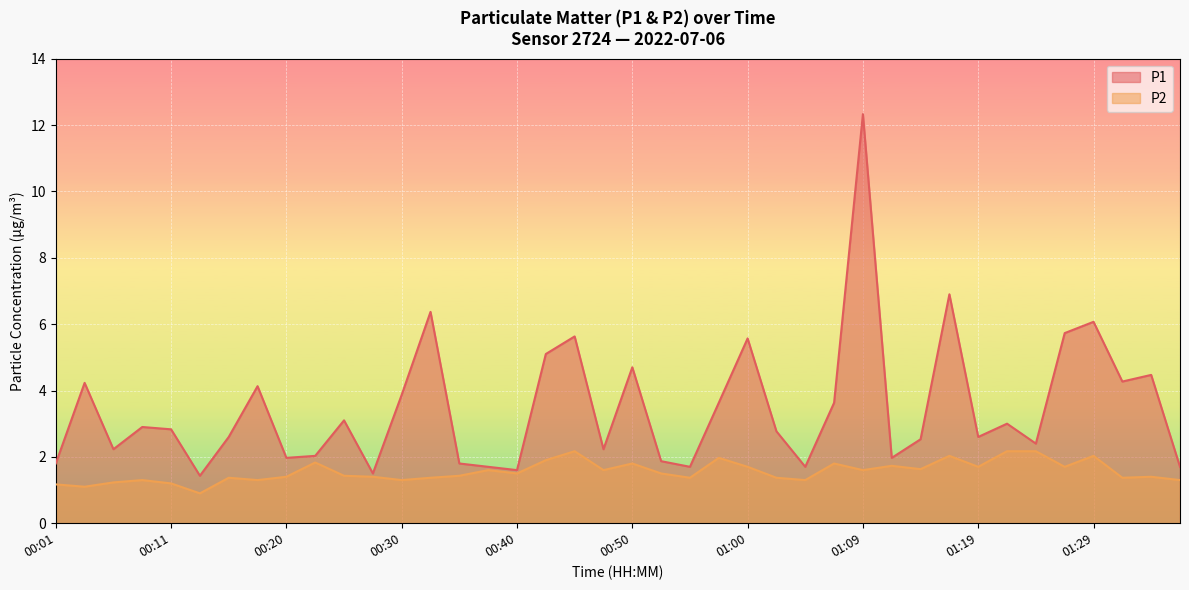

Which category has the lowest value in the P1 series?

00:13